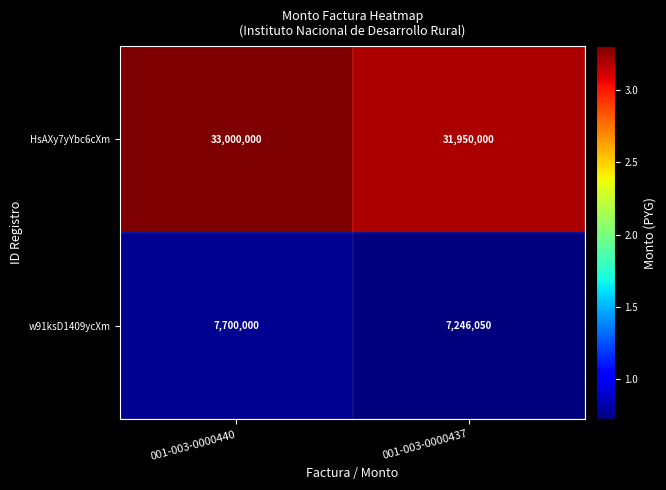

What is the sum of the HsAXy7yYbc6cXm values at 001-003-0000437 and 001-003-0000440?

64950000